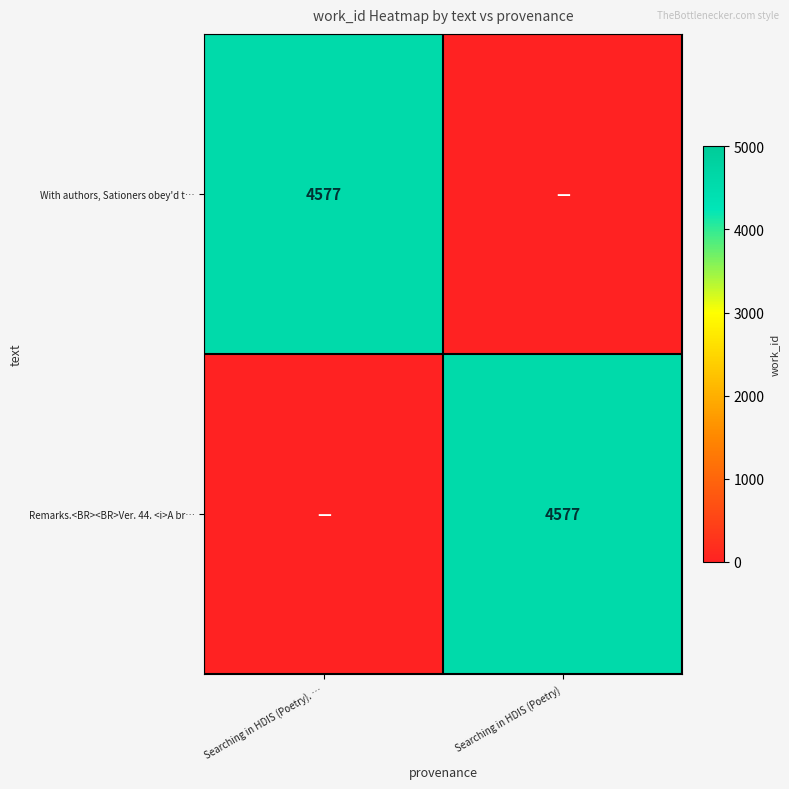

True or false: Remarks.<BR><BR>Ver. 44. <i>A br… has a value of 2455 at Searching in HDIS (Poetry).

False